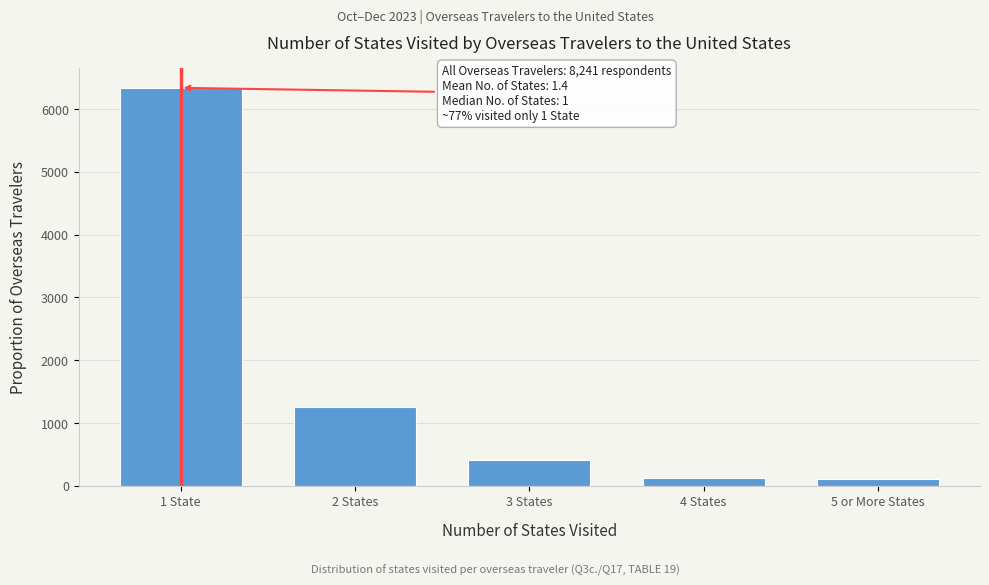

What is the label of the 3rd bar from the right?

3 States